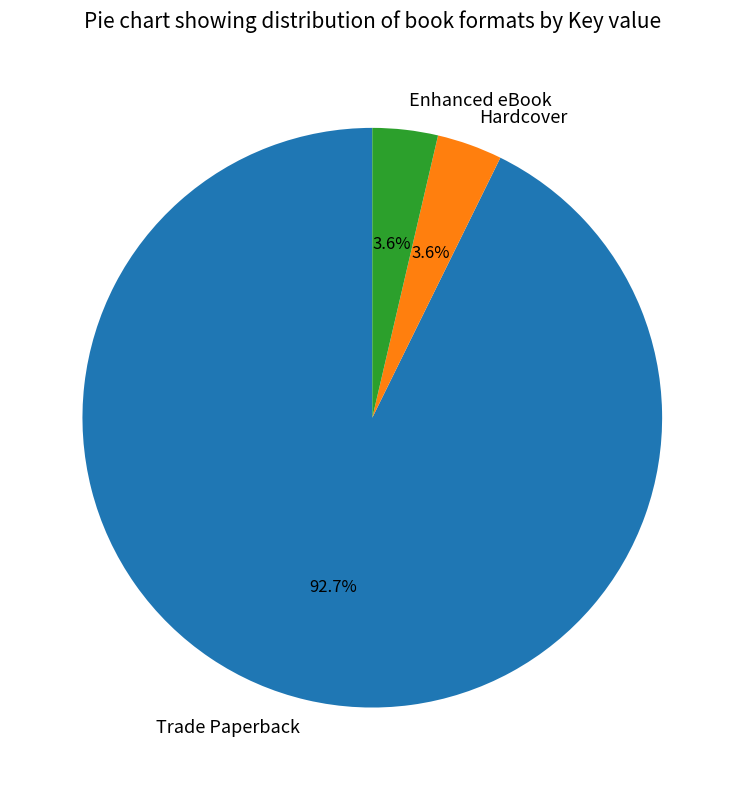

True or false: Trade Paperback accounts for 83% of the total.

False